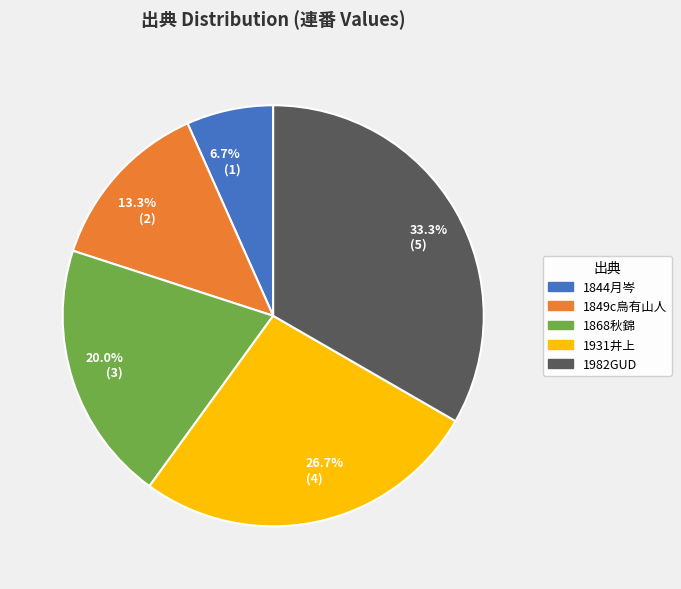

Rank the categories by value from lowest to highest.

1844月岑, 1849c烏有山人, 1868秋錦, 1931井上, 1982GUD